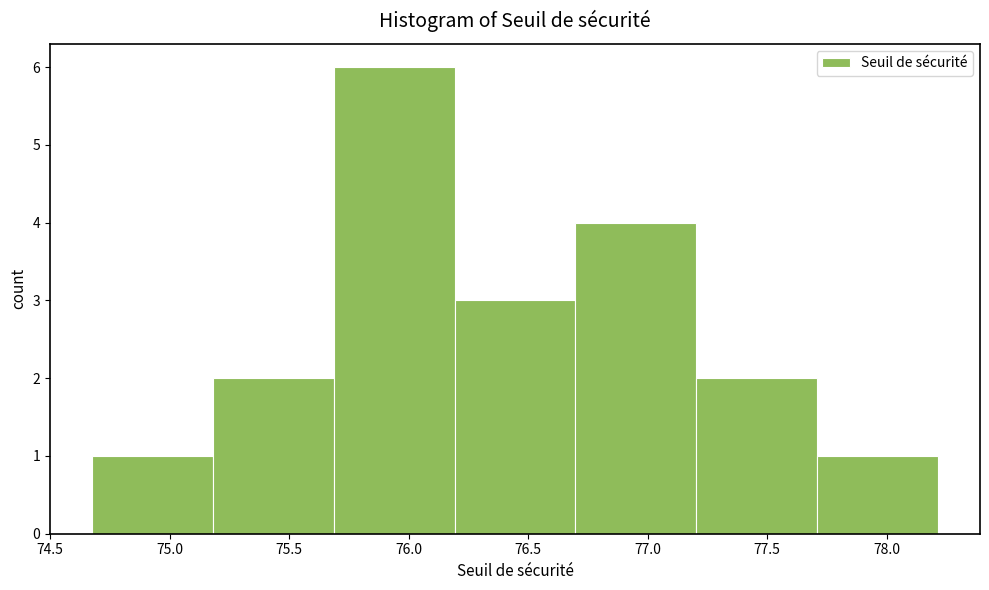

Over which range of the x-axis is the bar tallest?

75.7 to 76.2